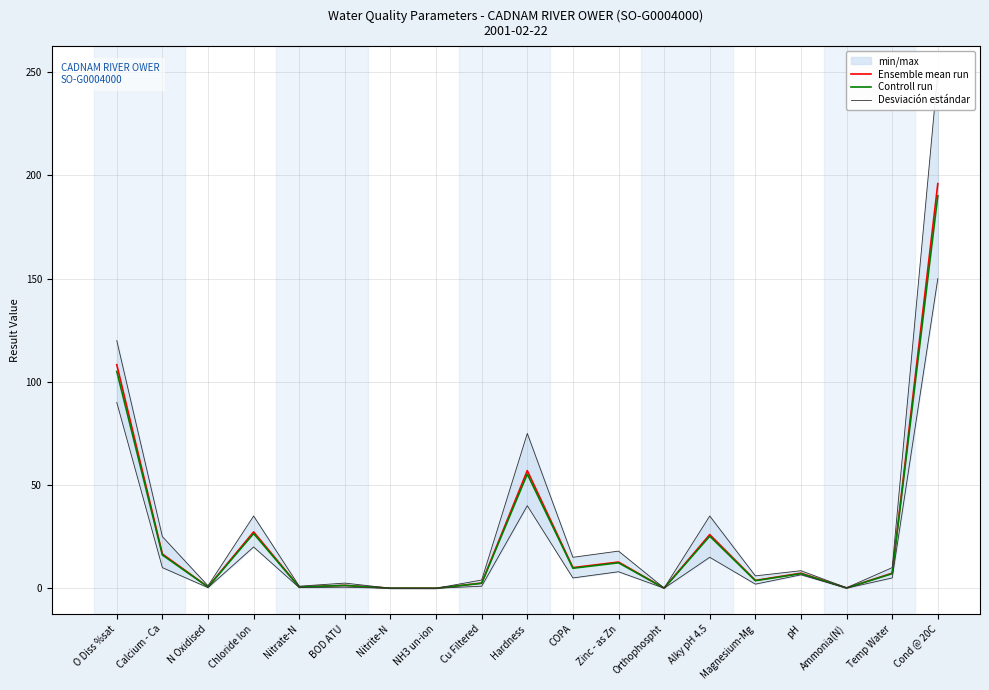

What is the sum of the Controll run values at pH and Ammonia(N)?

7.2